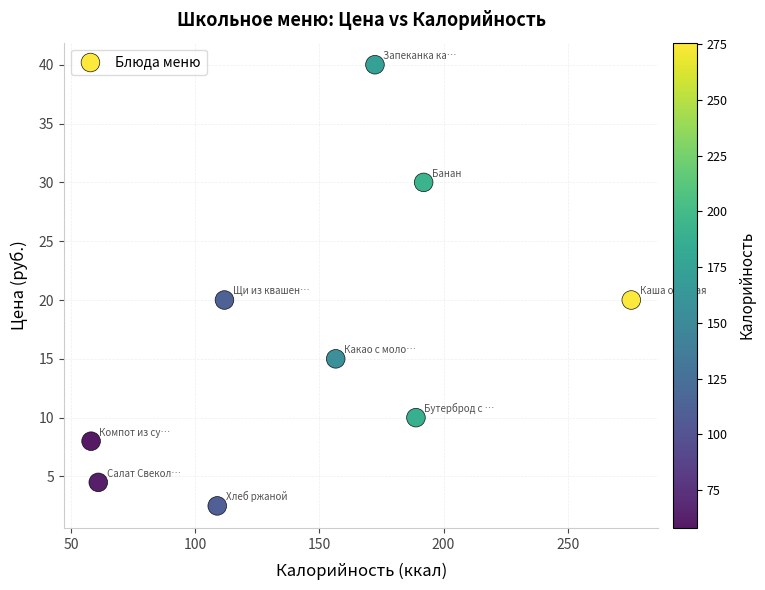

What is the average X value?

147.3